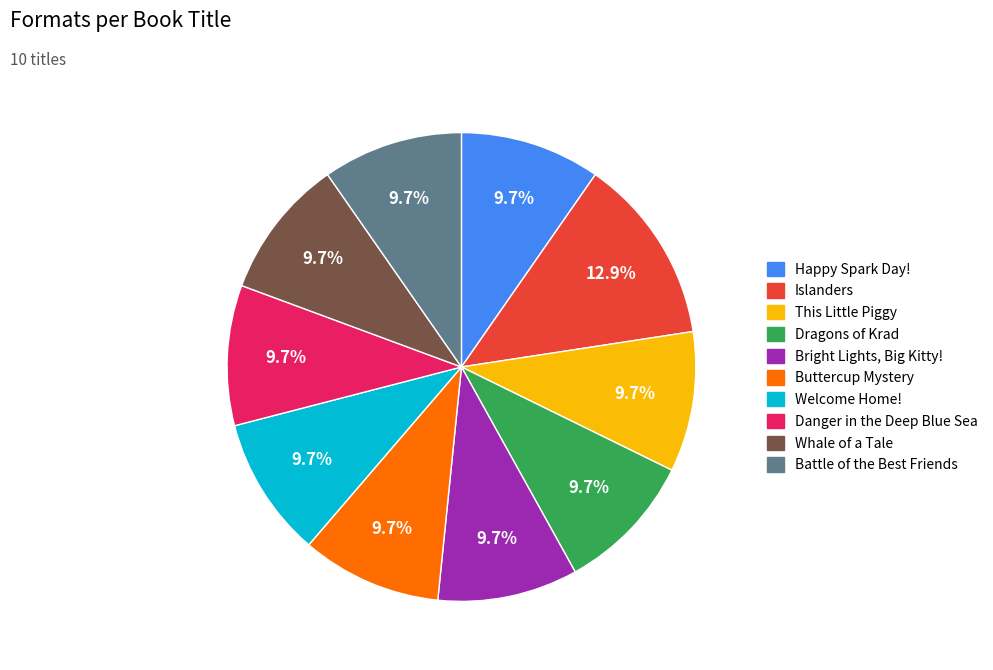

Is it true that Happy Spark Day! is 10% of the pie?

True